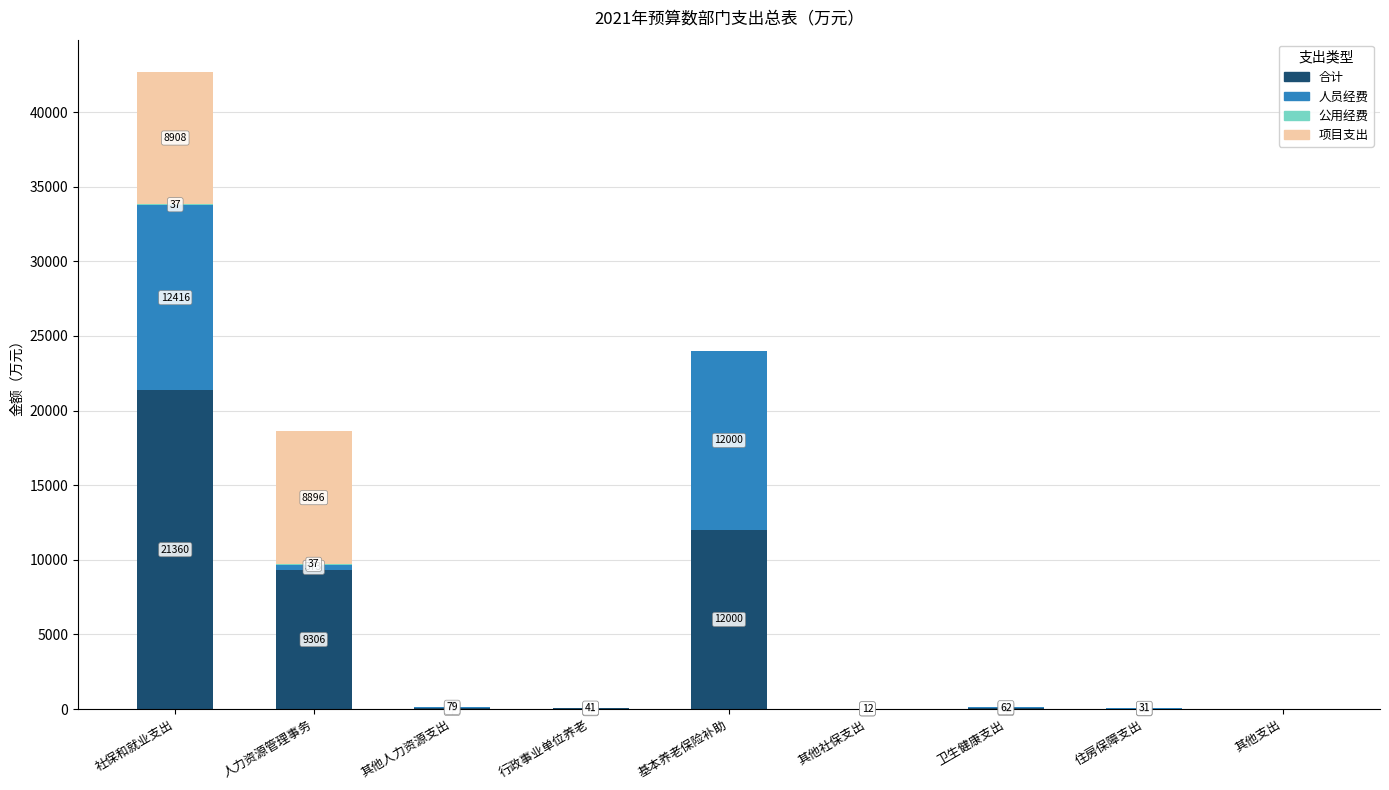

At which category is the sum across all series the highest?

社保和就业支出